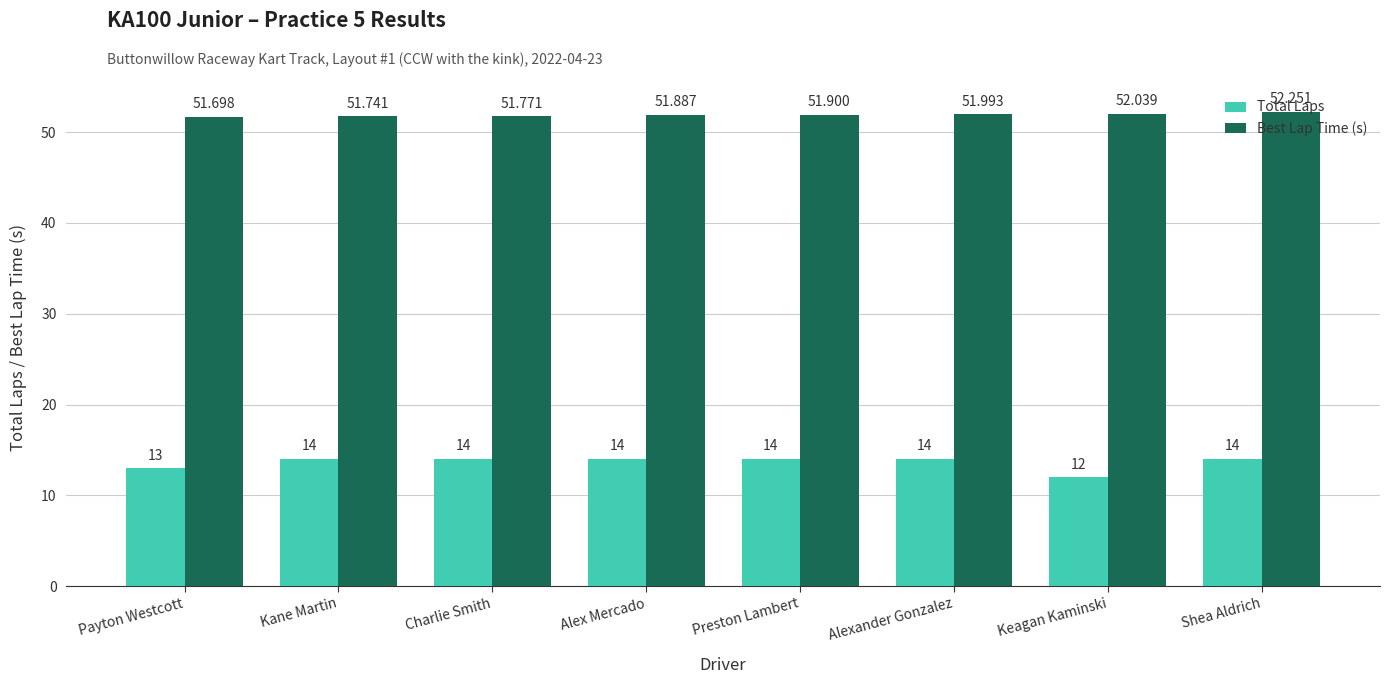

List the series in order of their overall mean, highest first.

Best Lap Time (s), Total Laps